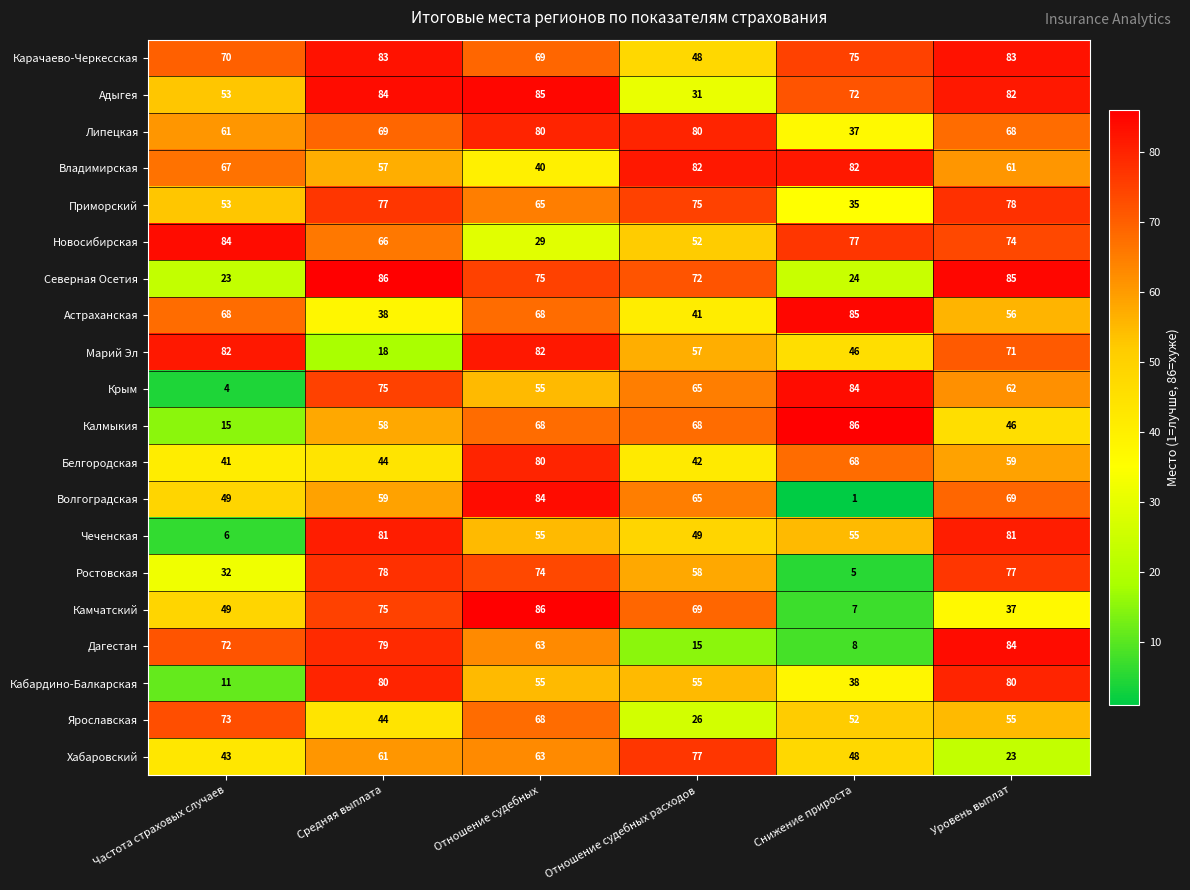

What value does the Северная Осетия series have at Отношение судебных, to the nearest 10?

80